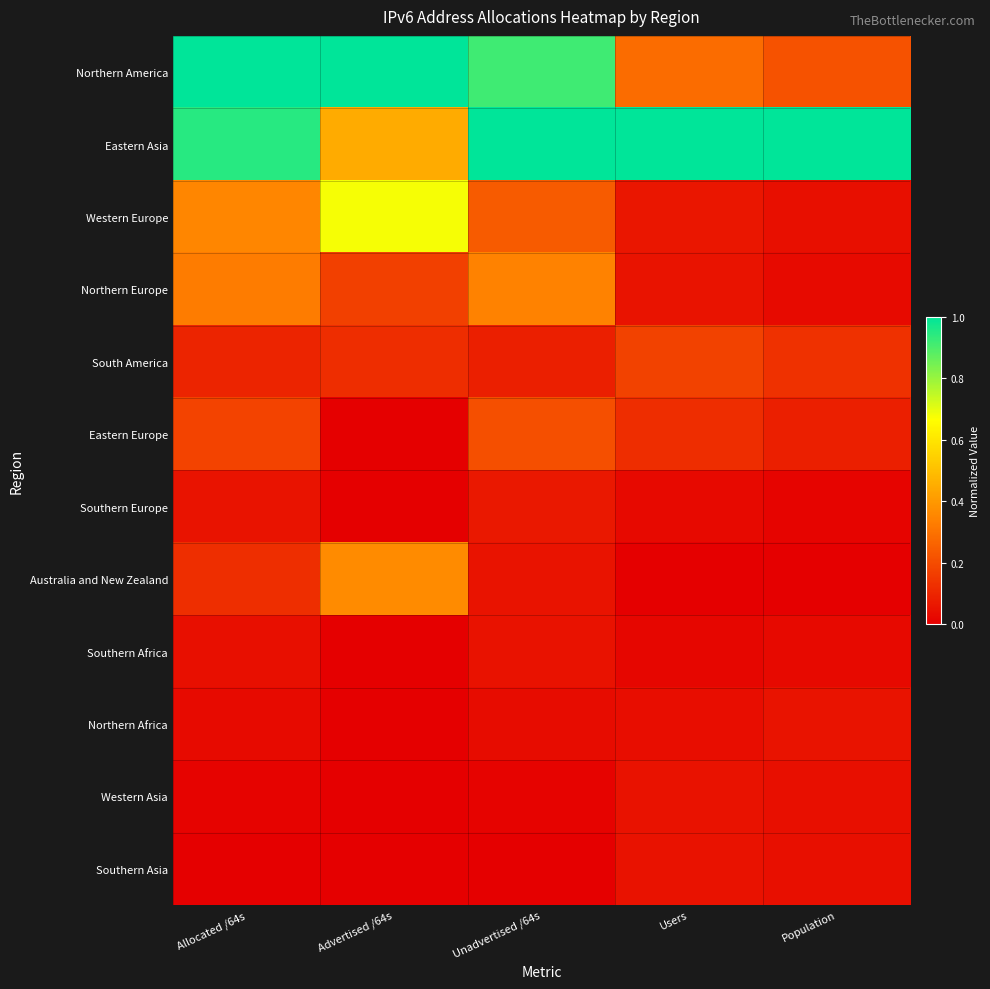

Rank the series at Allocated /64s from lowest to highest value.

Southern Asia, Western Asia, Northern Africa, Southern Africa, Southern Europe, South America, Australia and New Zealand, Eastern Europe, Northern Europe, Western Europe, Eastern Asia, Northern America